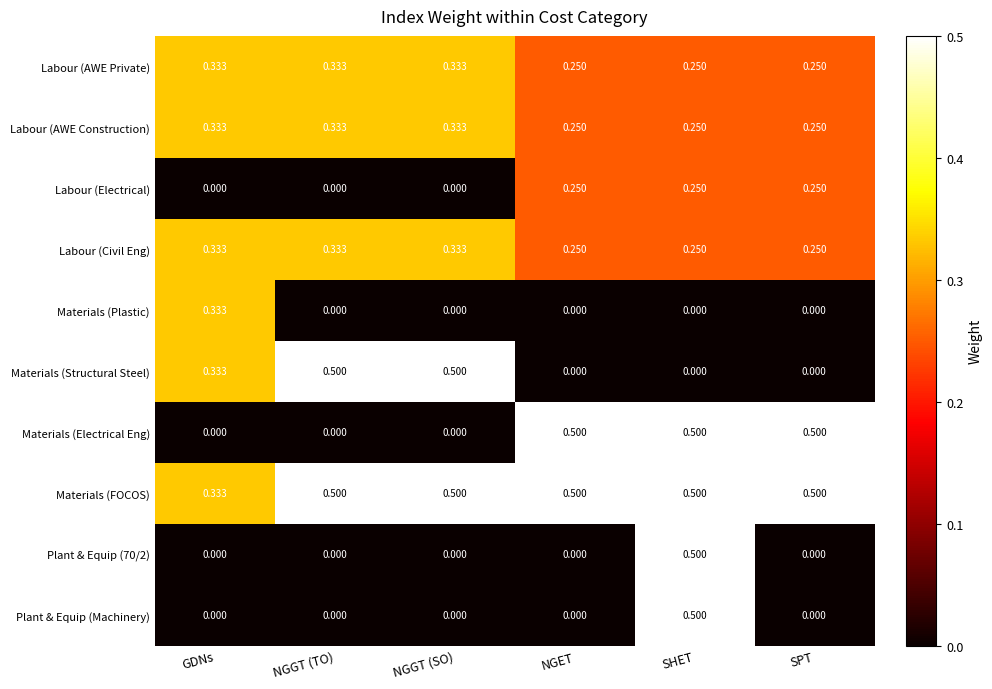

Count the number of data series in this chart.

10